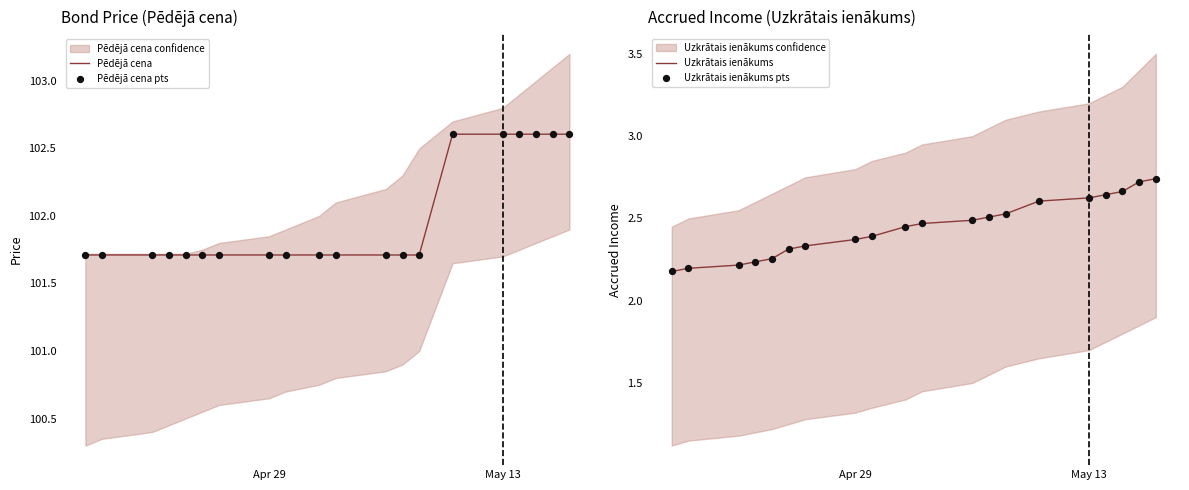

Which series contains the lowest Y value?

Uzkrātais ienākums